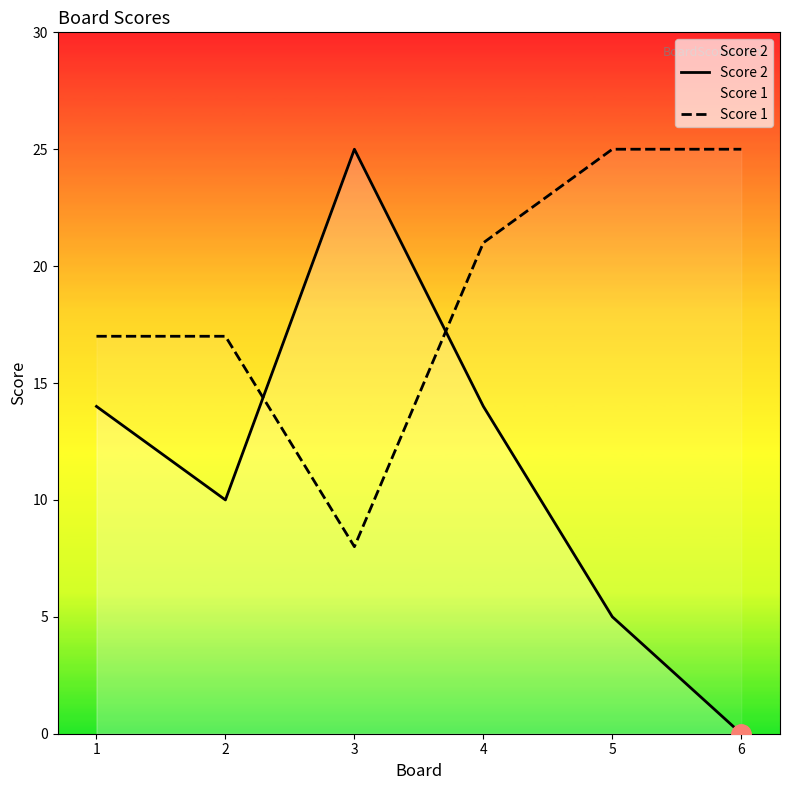

True or false: Score 2 has more than 2 points higher than both neighbors.

False